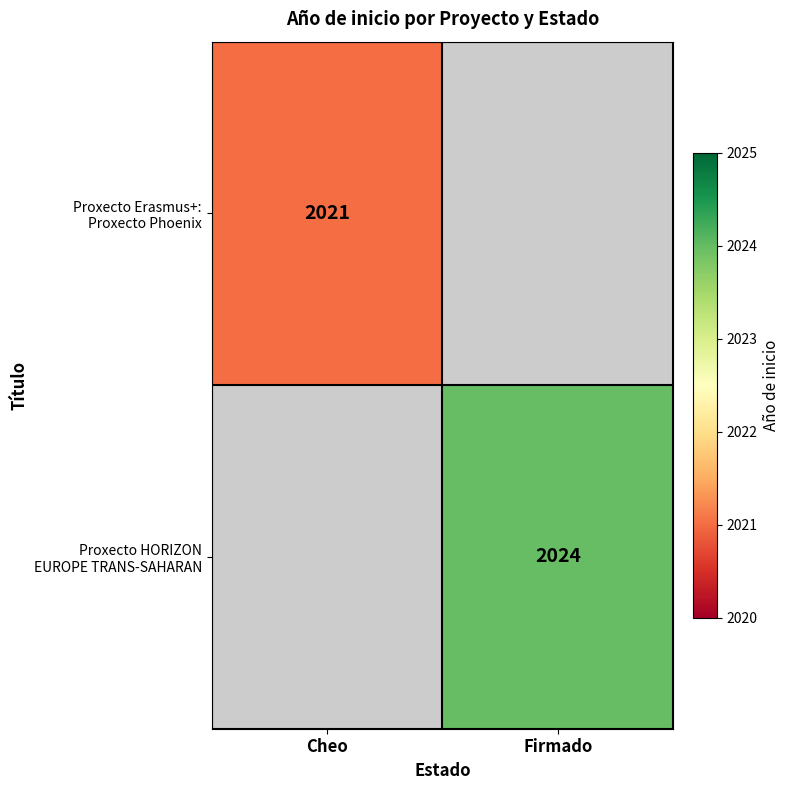

At how many categories does at least one series exceed 2021?

1